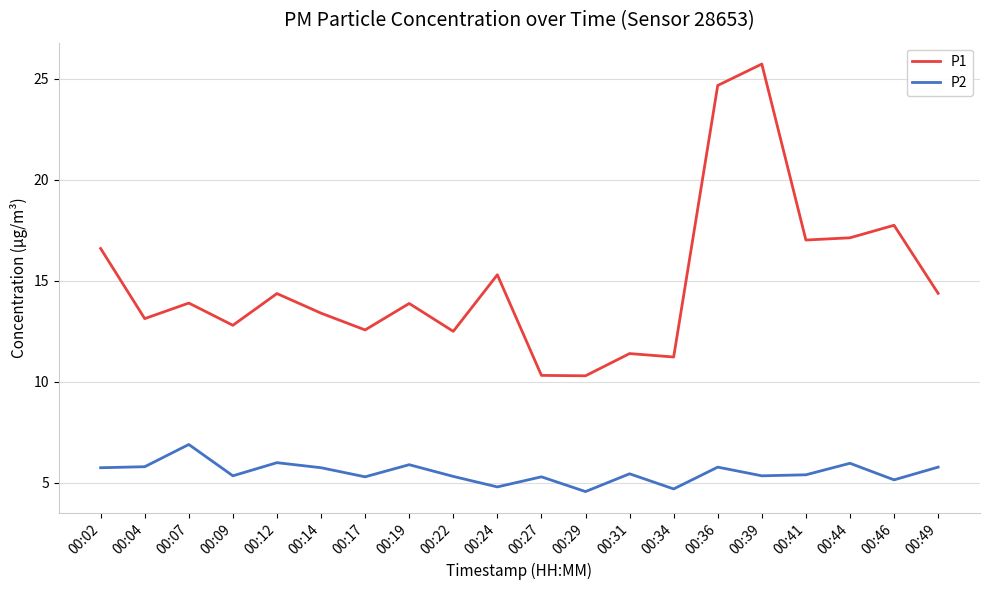

At which label is P1 closest to 18?

00:46